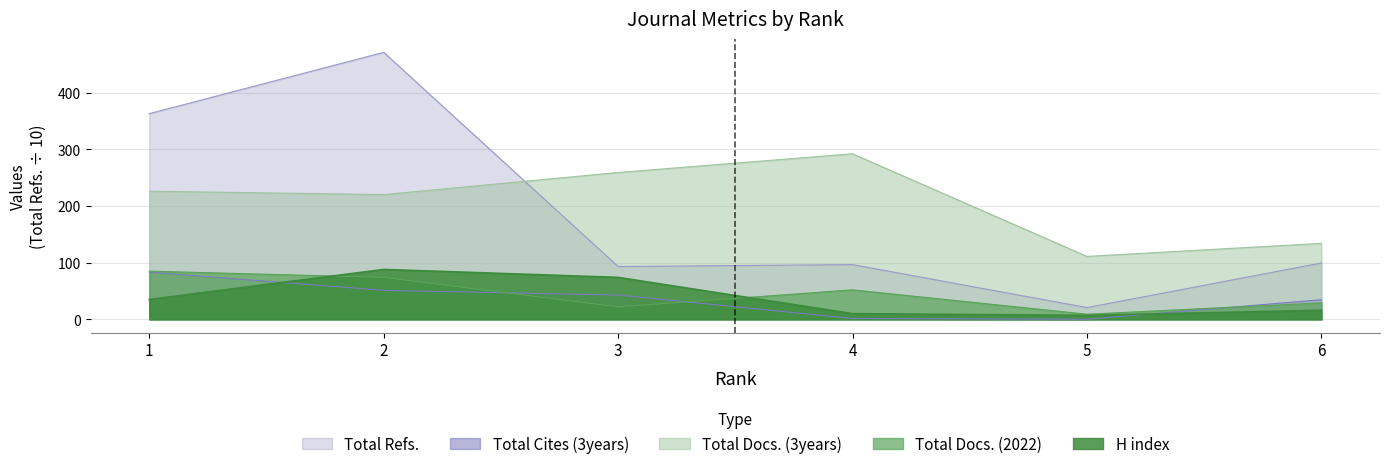

Reading left to right, extract all data points from this chart.

H index: 1=35.0	2=88.0	3=74.0	4=10.0	5=7.0	6=16.0
Total Docs. (2022): 1=85.0	2=74.0	3=22.0	4=52.0	5=9.0	6=29.0
Total Docs. (3years): 1=226.0	2=220.0	3=259.0	4=292.0	5=111.0	6=134.0
Total Refs.: 1=362.8	2=471.0	3=93.1	4=96.5	5=20.7	6=99.4
Total Cites (3years): 1=83.2	2=51.1	3=42.8	4=1.4	5=0.1	6=34.6